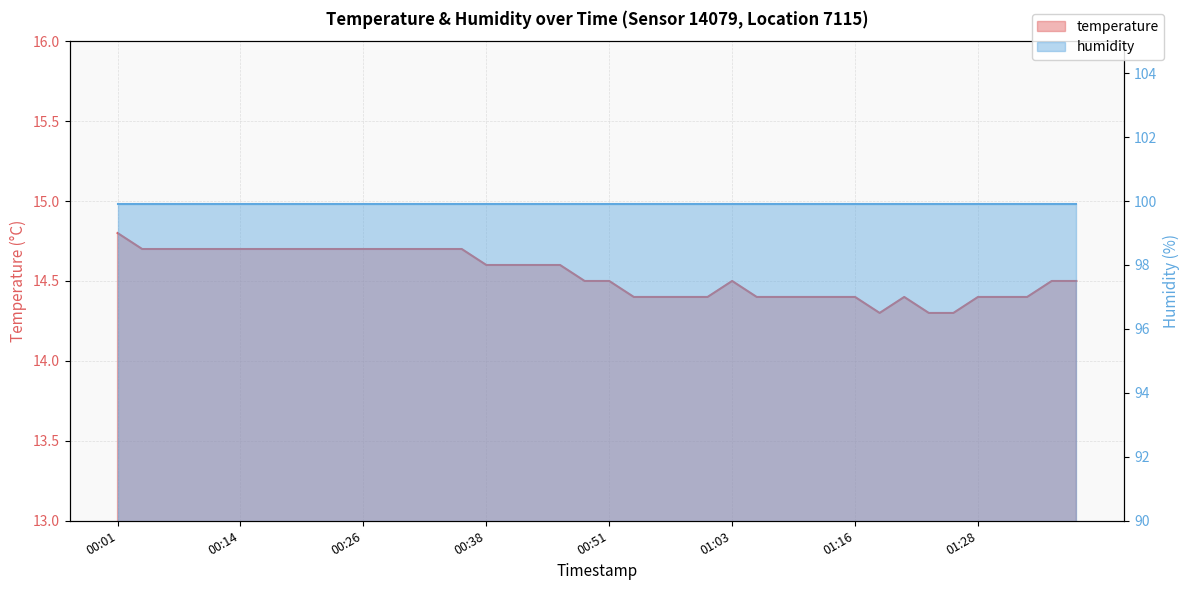

What is the maximum value shown in the chart?

14.8